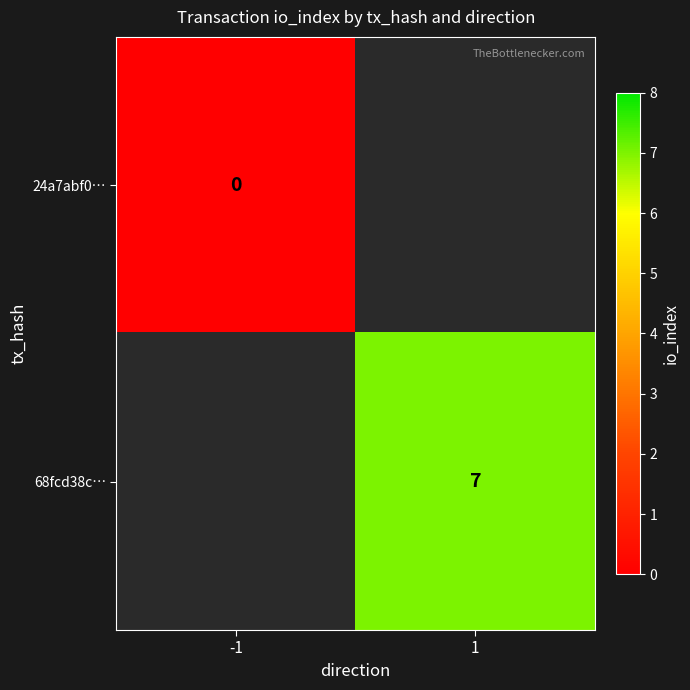

Is the value of 24a7abf0… at -1 greater than the value of 68fcd38c… at 1?

No